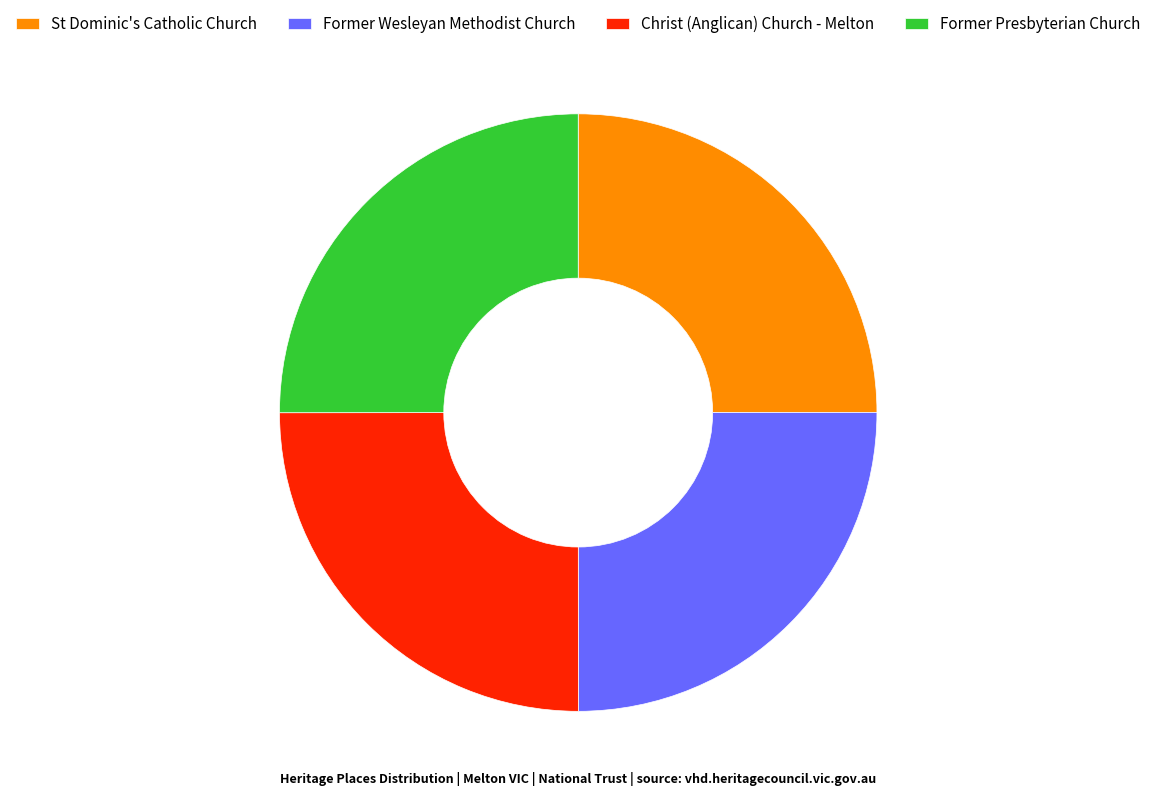

Is it true that Christ (Anglican) Church - Melton is 36% of the pie?

False